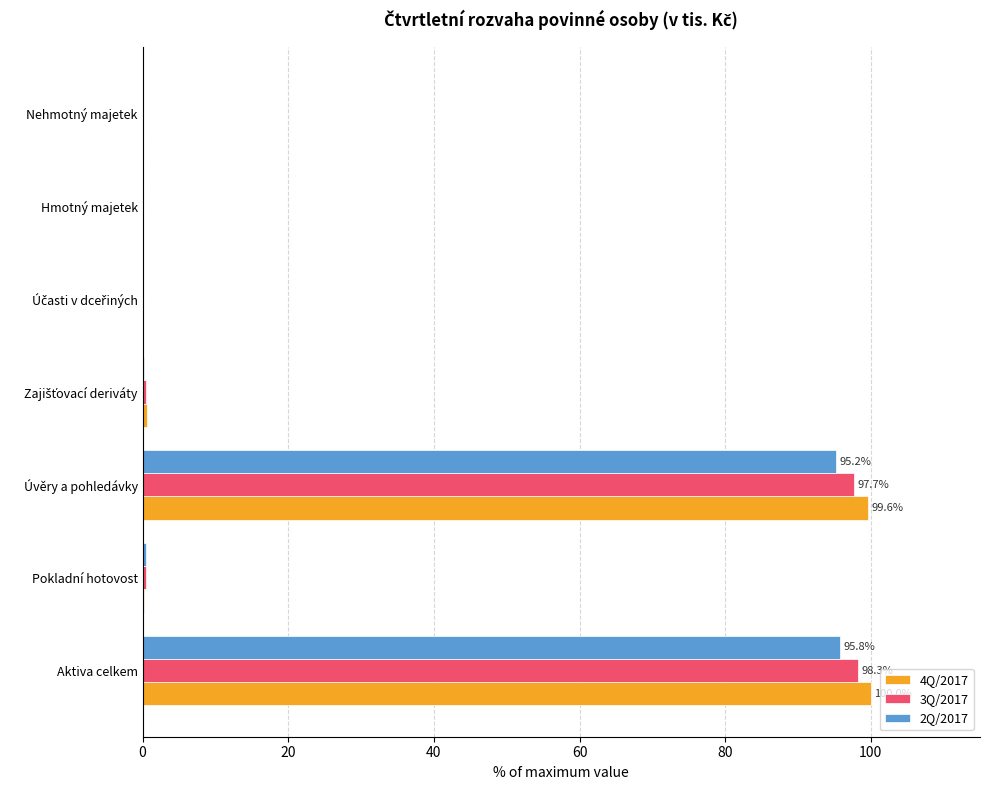

What is the maximum value shown in the chart?

100.0